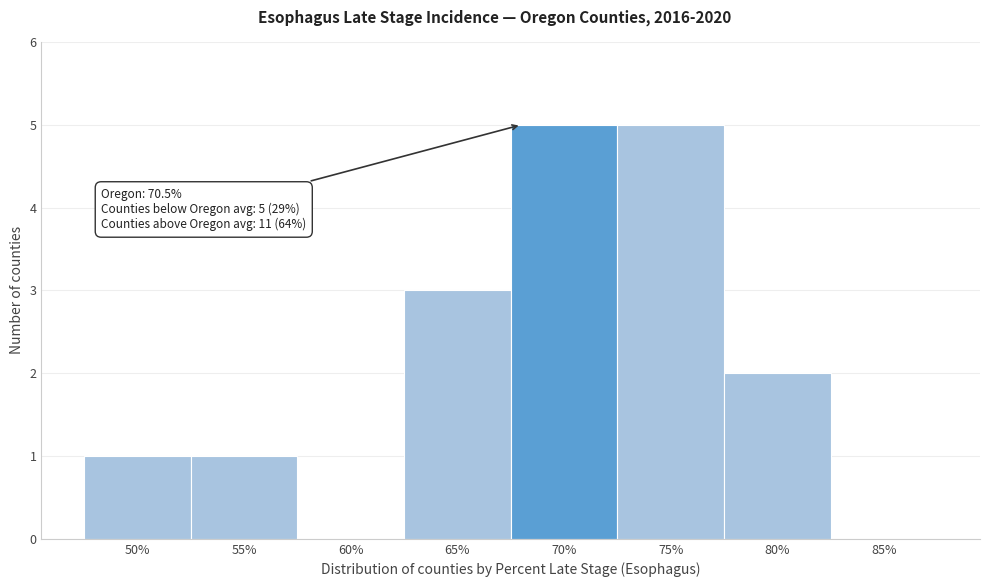

Reading left to right, extract all data points from this chart.

50%=1	55%=1	60%=0	65%=3	70%=5	75%=5	80%=2	85%=0